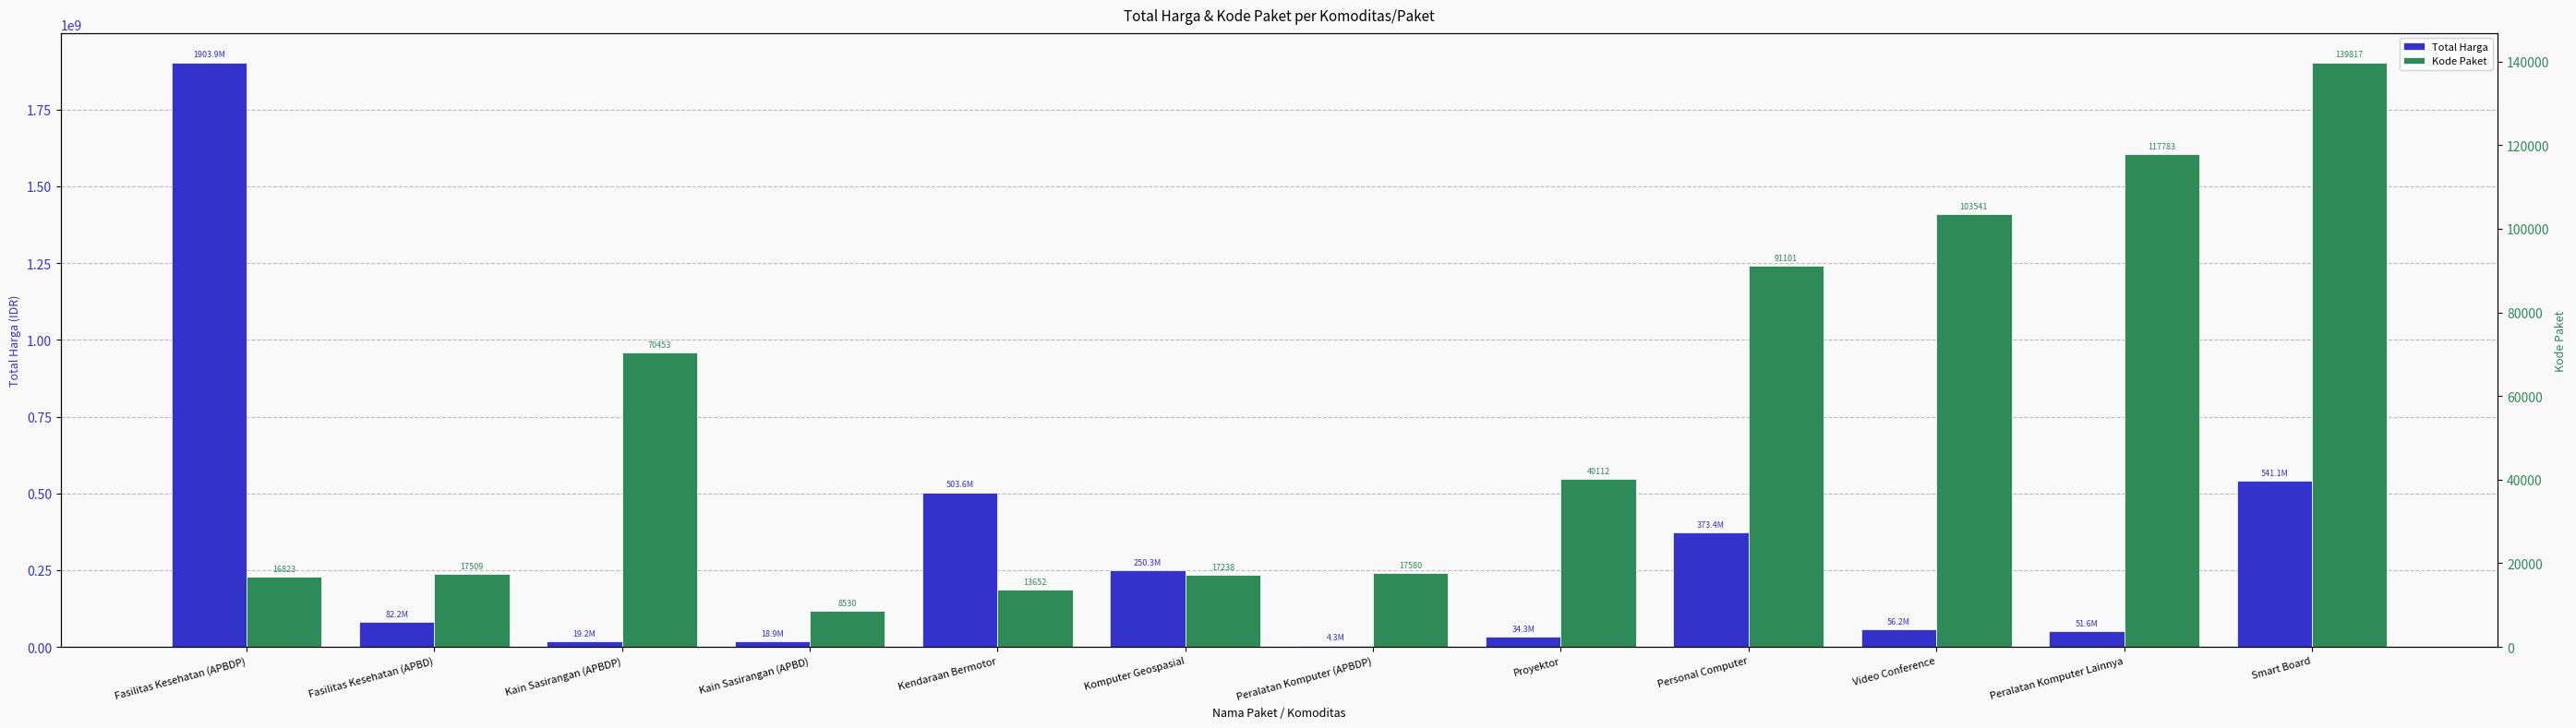

How many bars are there in each group?

2